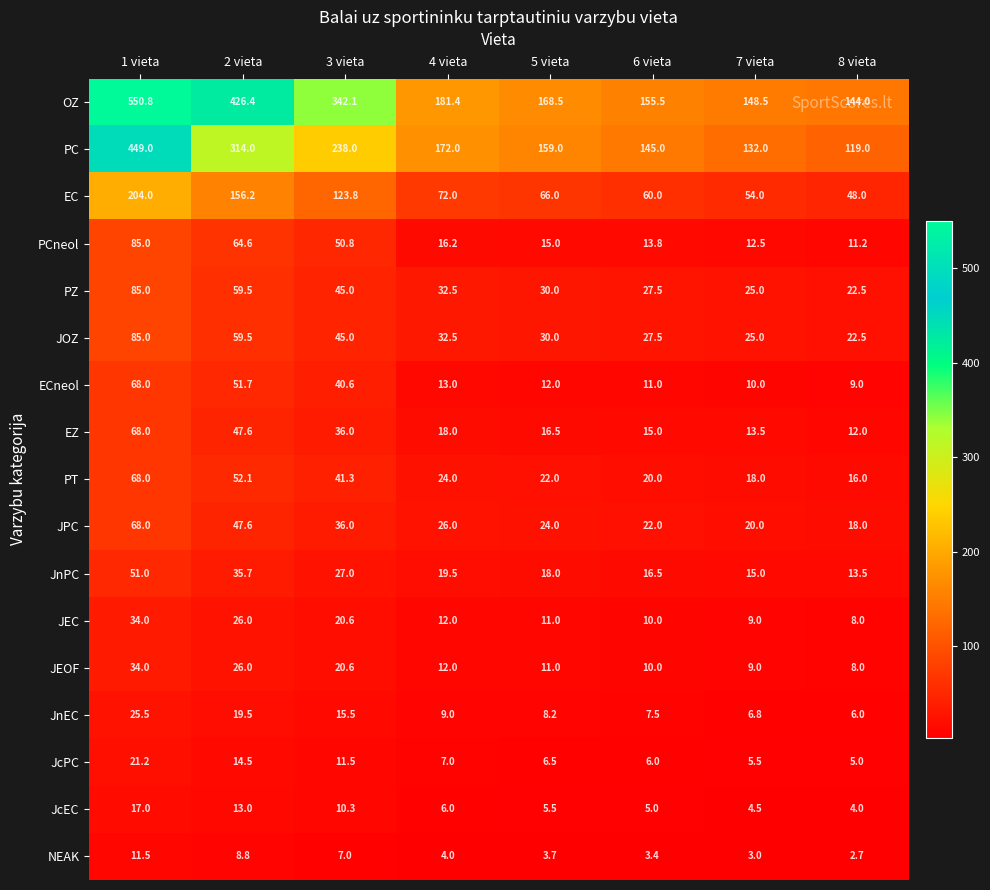

Rank the categories by OZ value from highest to lowest.

1 vieta, 2 vieta, 3 vieta, 4 vieta, 5 vieta, 6 vieta, 7 vieta, 8 vieta